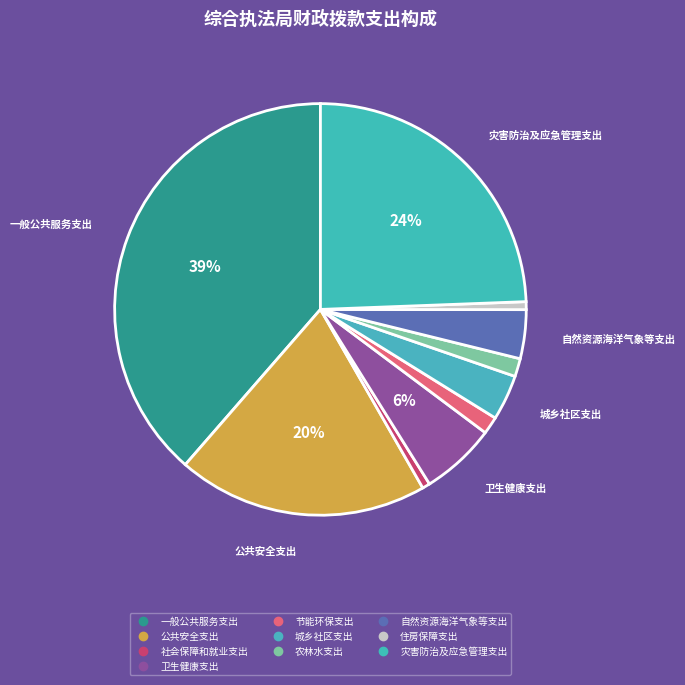

What percentage do 灾害防治及应急管理支出 and 自然资源海洋气象等支出 together represent?

28.2%